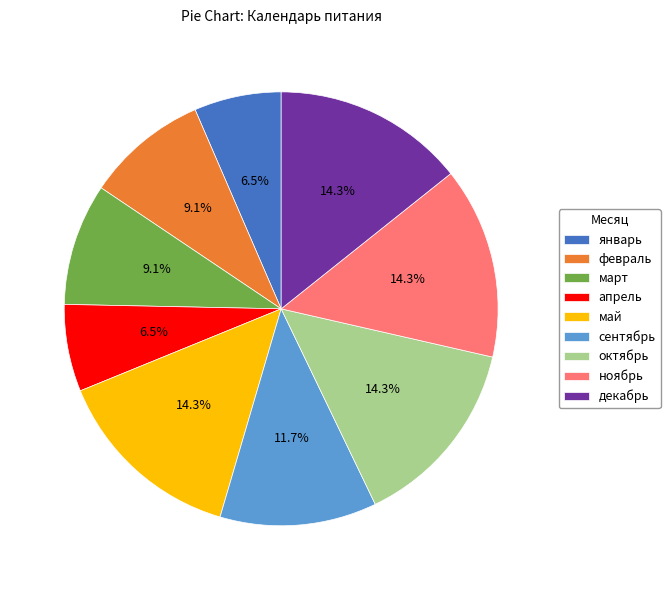

How many slices are in this pie chart?

9